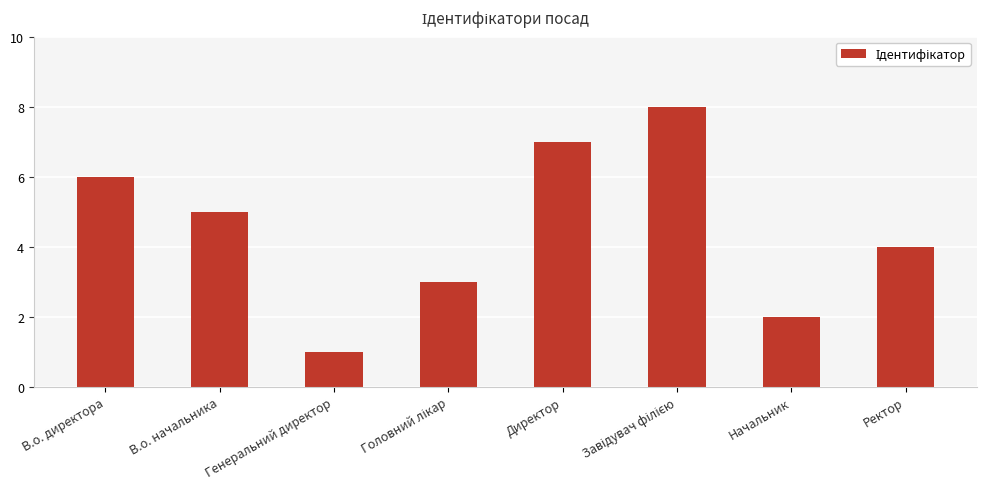

What is the label of the 6th bar from the right?

Генеральний директор